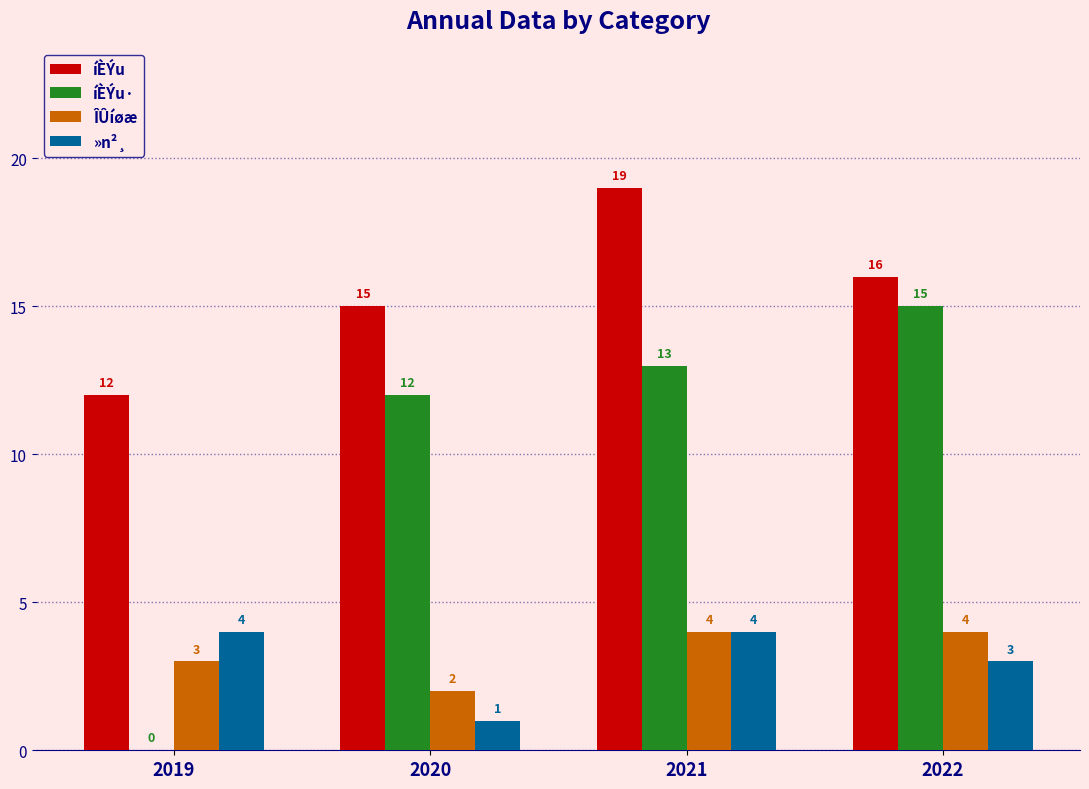

What is the sum of the »n²¸ values at 2020 and 2019?

5